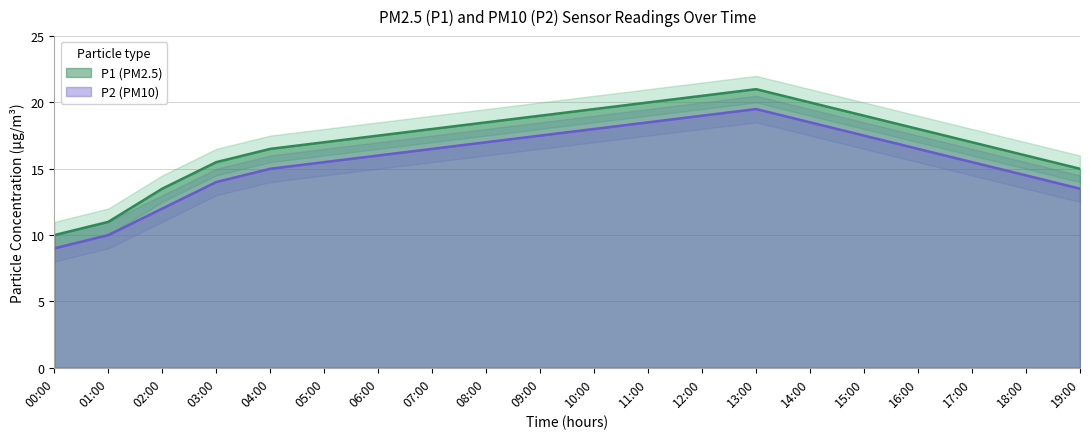

What is the maximum value shown in the chart?

21.0